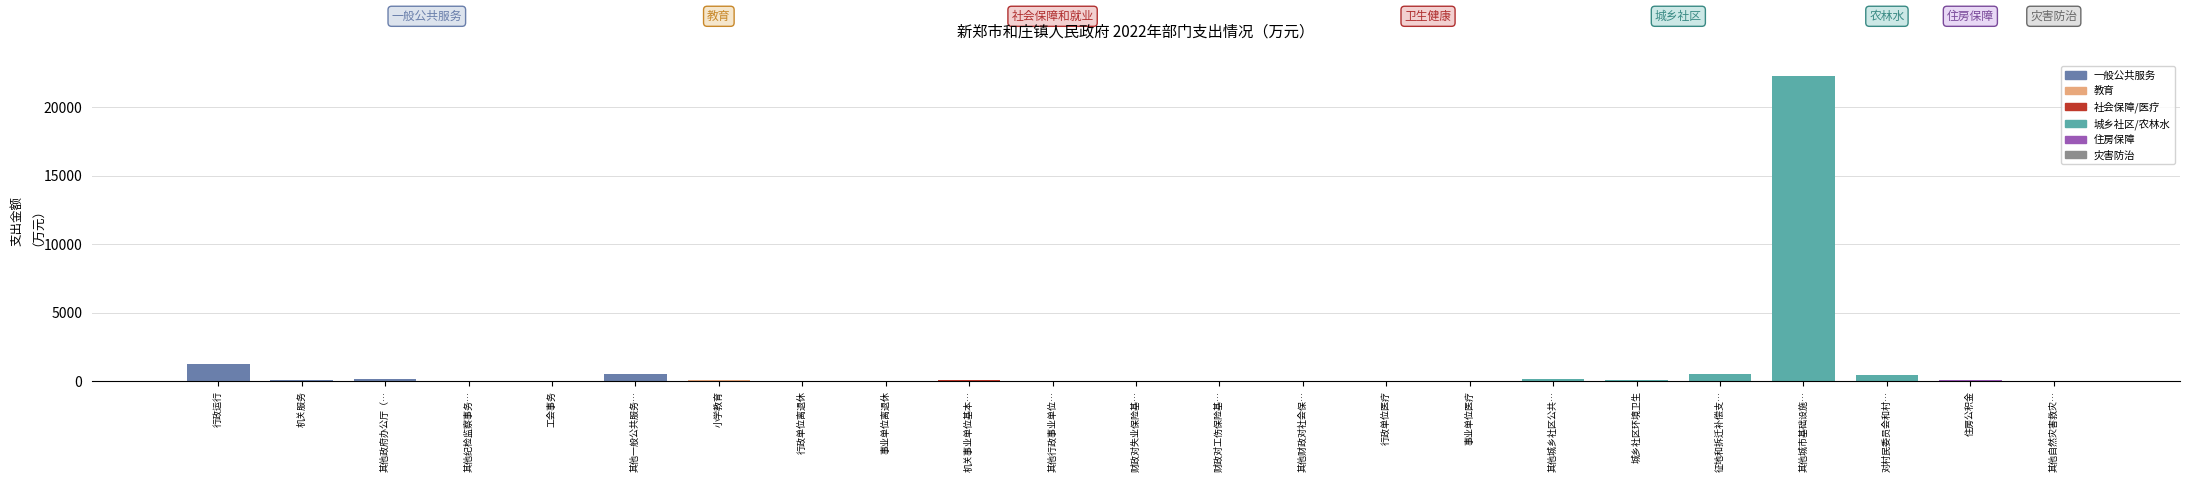

Is it true that the value at 其他一般公共服务… is 500.0?

True